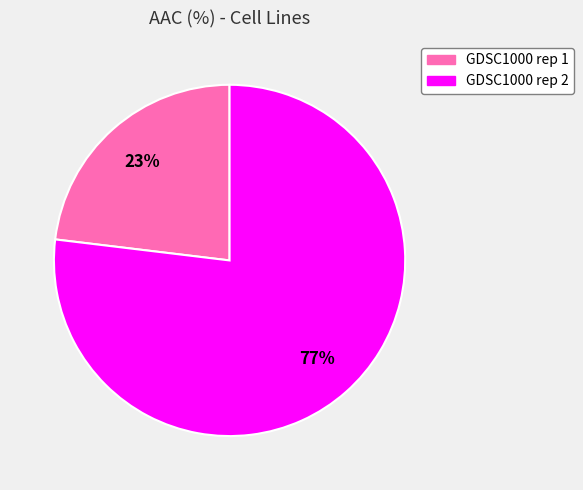

To the nearest percent, what is the average slice percentage?

50%